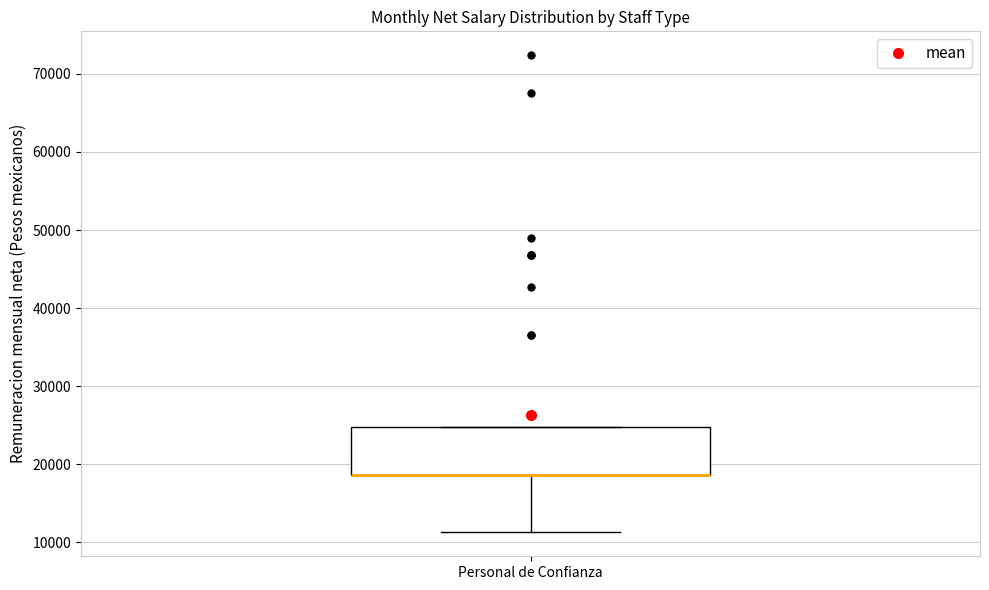

Where does the lower whisker of the box for Personal de Confianza end on the y-axis? The values are not printed on the chart, so give them approximately, as read against the axis.

11000